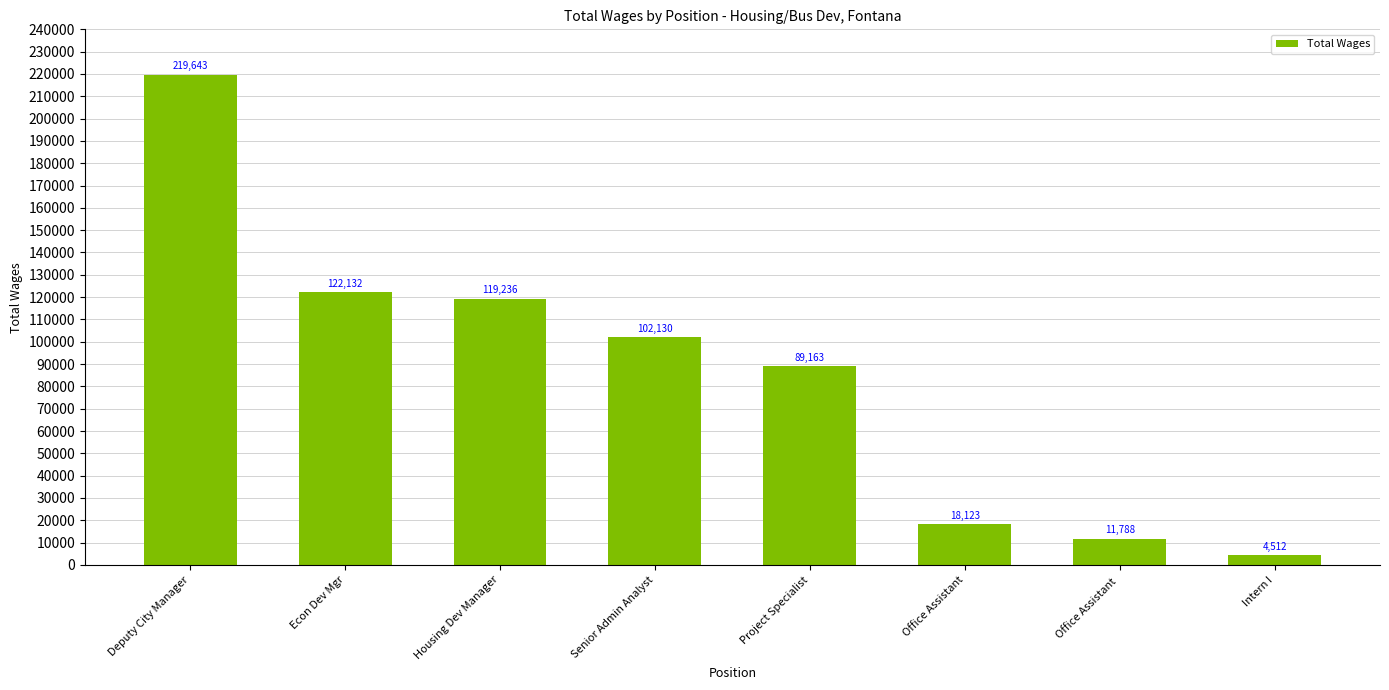

Reading left to right, list all the values displayed in this chart.

219643	122132	119236	102130	89163	18123	11788	4512